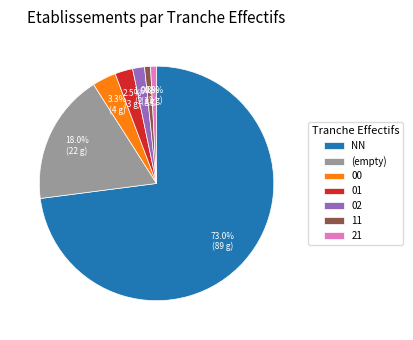

Approximately how many times larger is the value at 11 compared to 02?

0.5